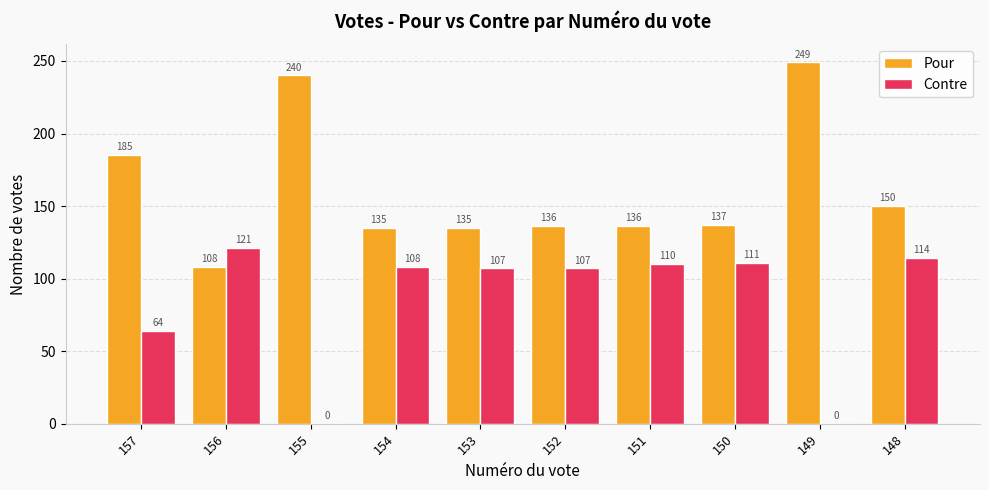

At which category does the chart reach its peak across all series?

149